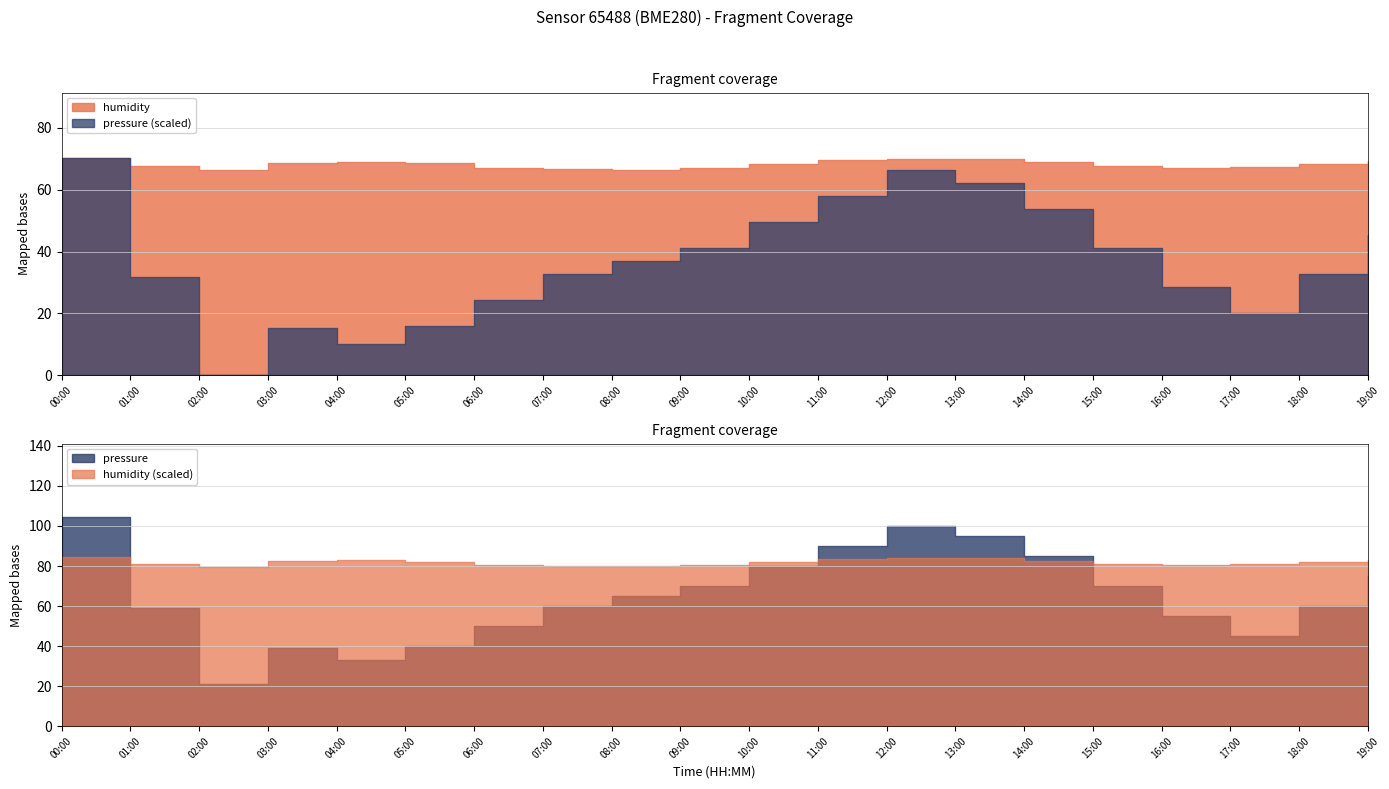

Which series has the widest spread of values?

pressure